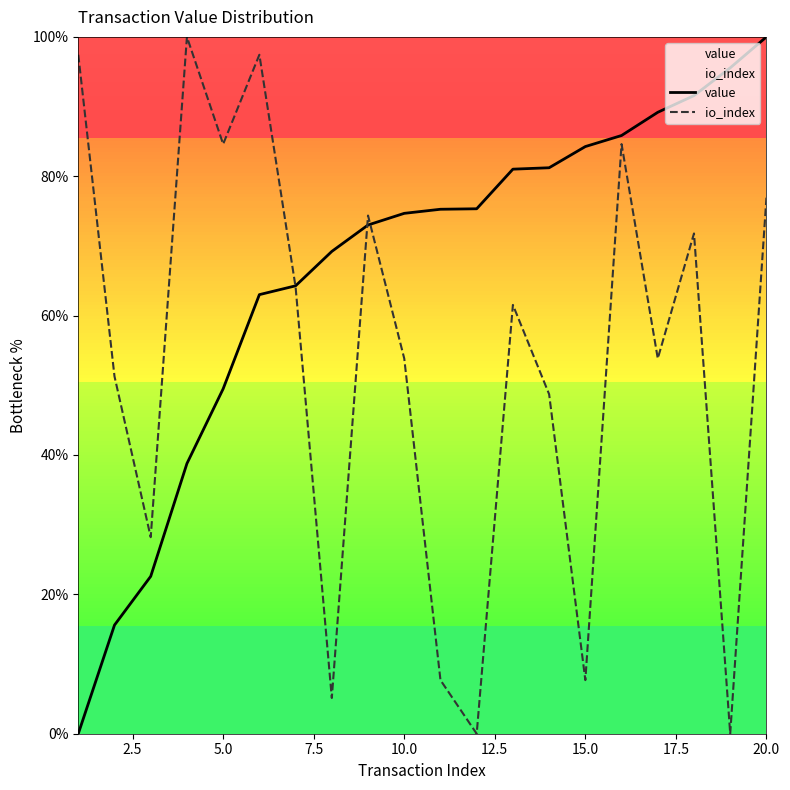

True or false: value has a value of 84.3 at 15.0.

True